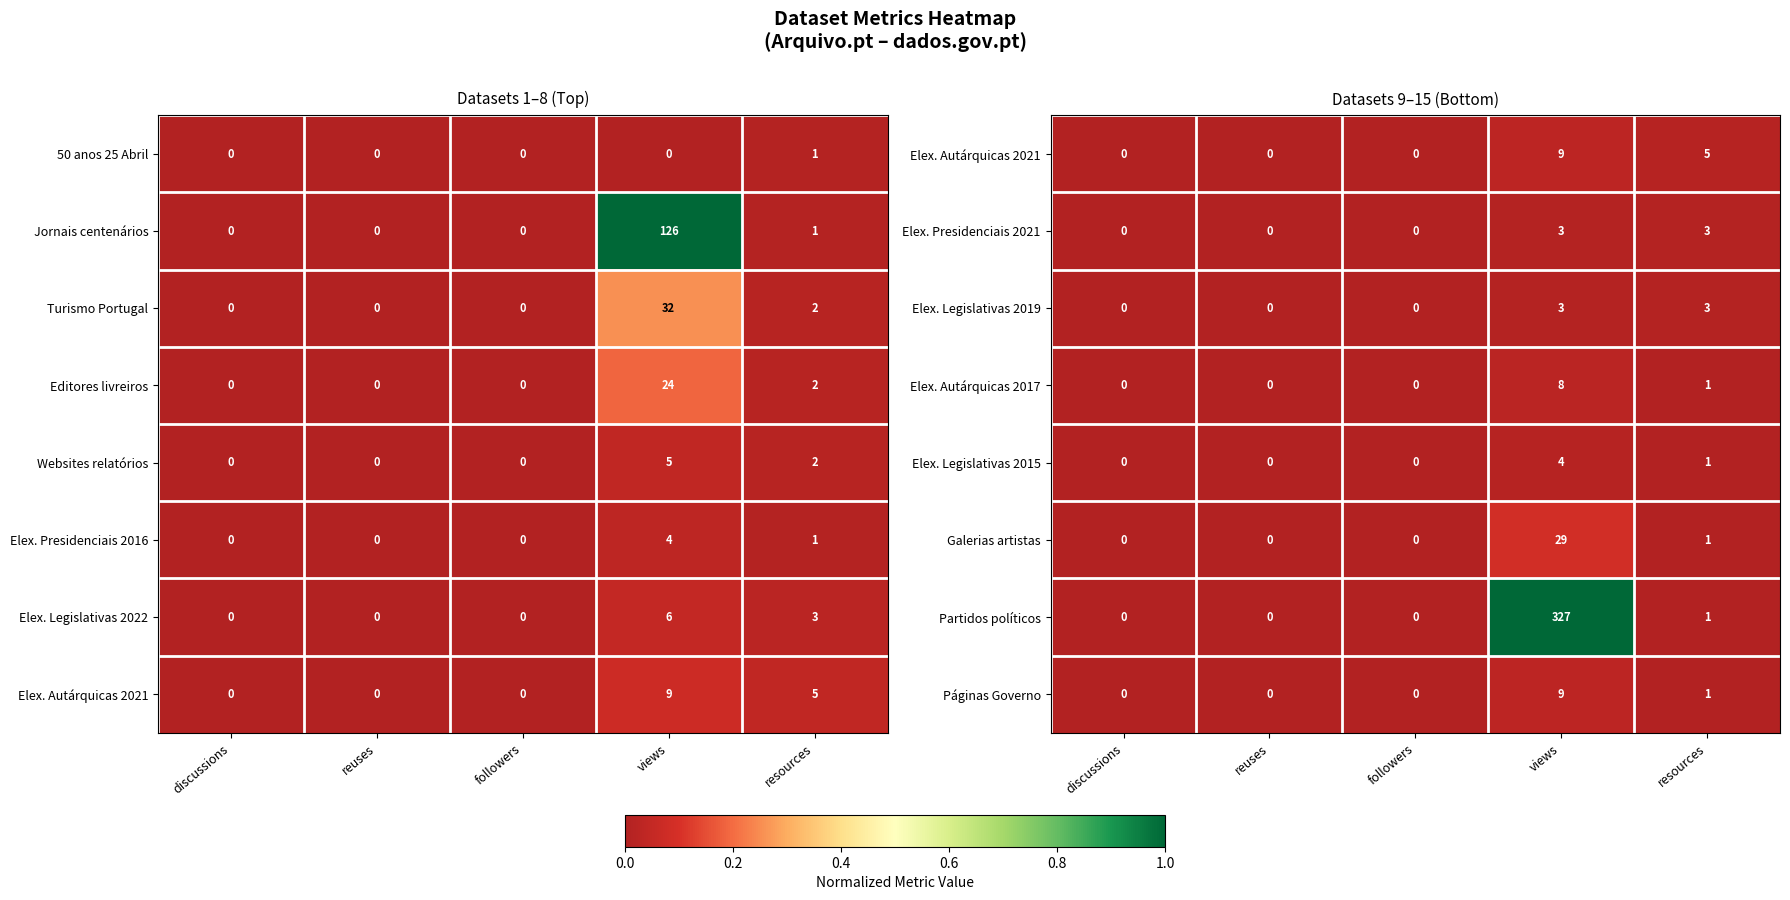

What is the maximum value for Partidos políticos?

327